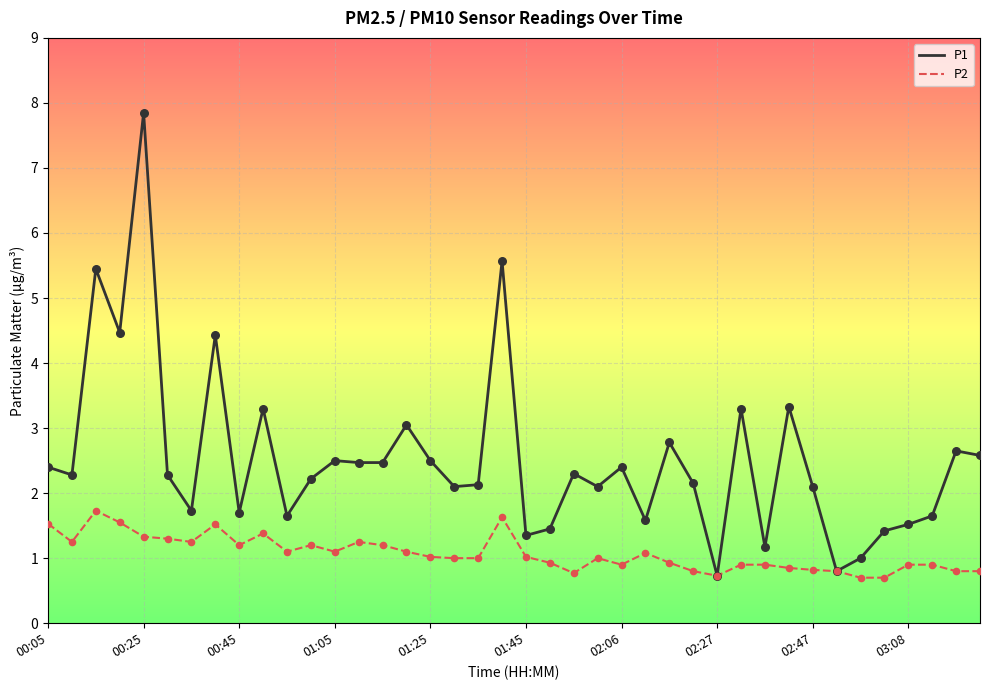

What are all the series names shown in the legend?

P1, P2